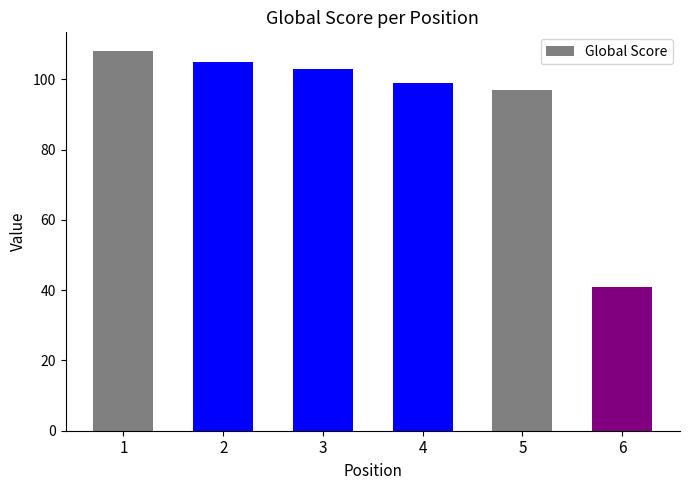

What is the ratio of the value at 5 to the value at 3?

0.9